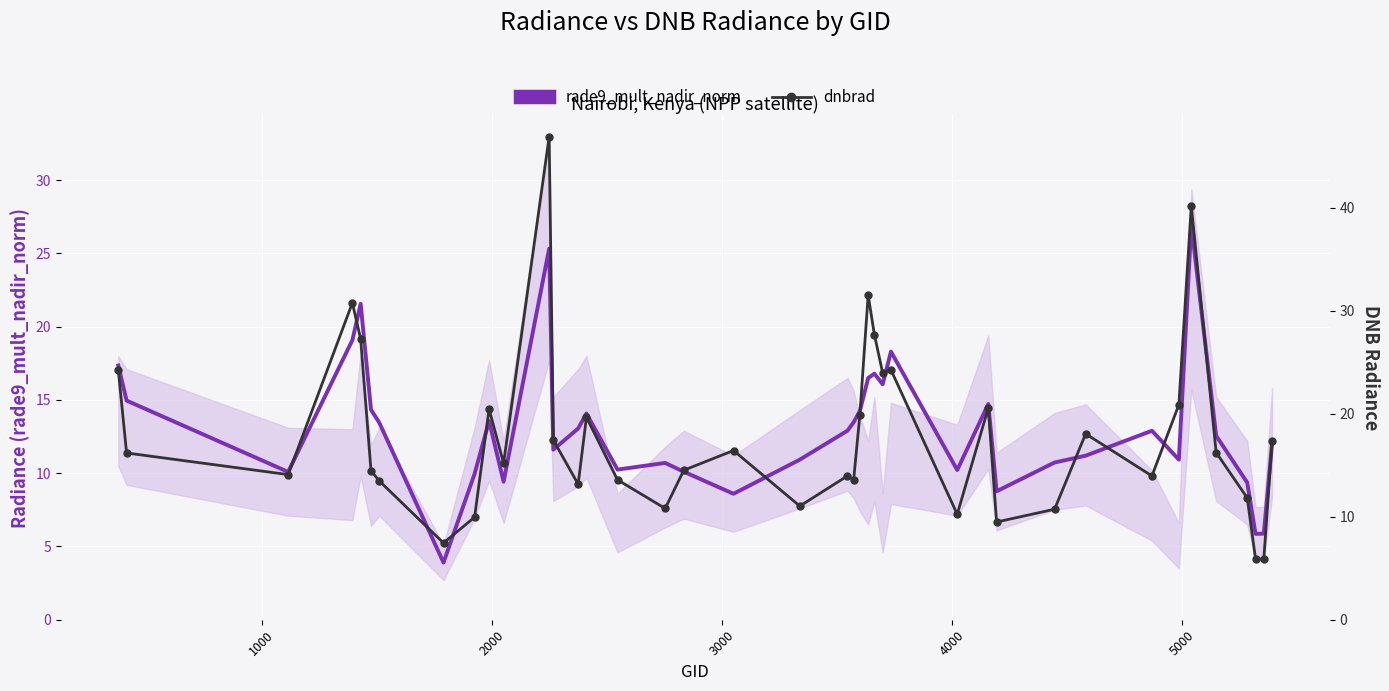

How many categories are shown in the chart?

40